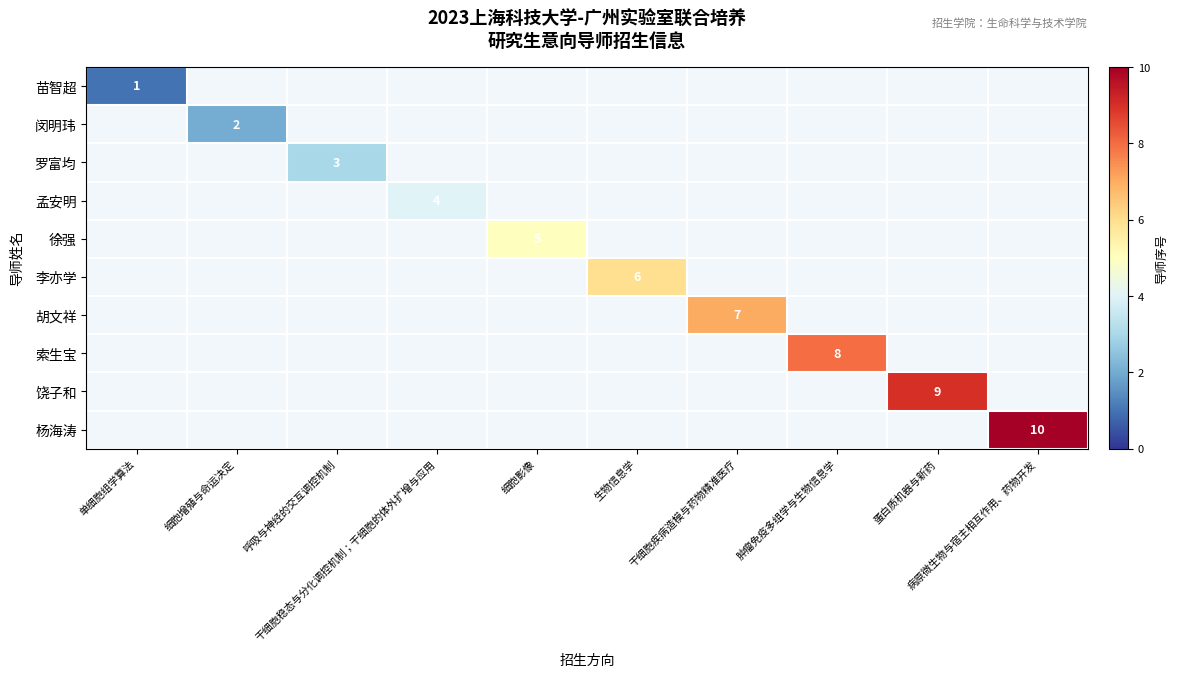

At which label does 孟安明 reach its peak?

干细胞稳态与分化调控机制；干细胞的体外扩增与应用